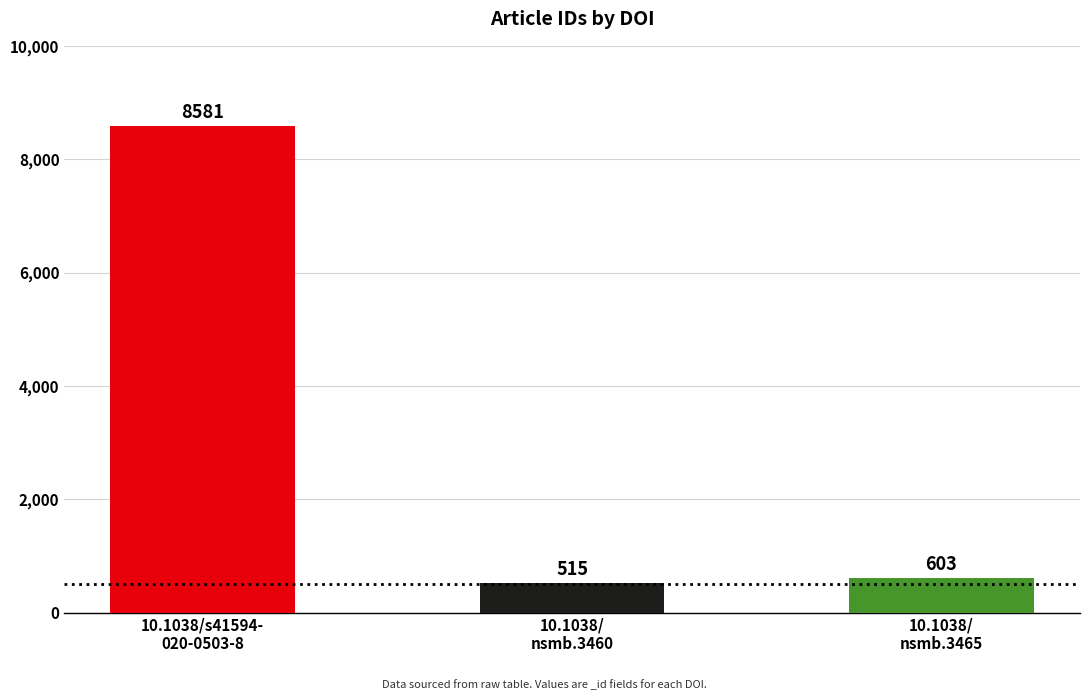

Which label corresponds to the largest value in the chart?

10.1038/s41594-
020-0503-8